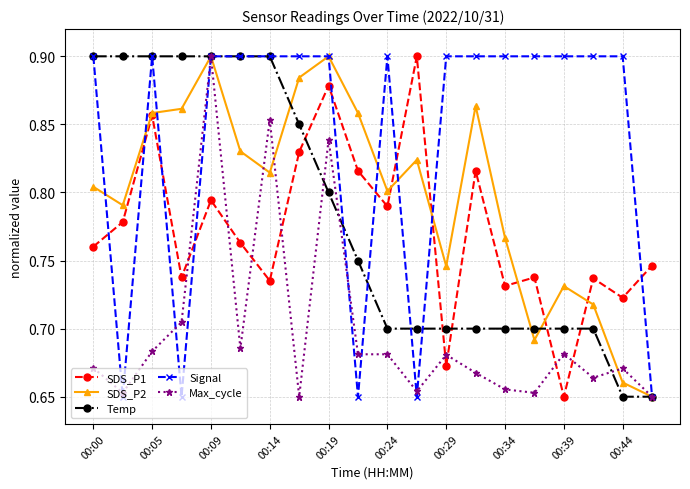

At how many categories does at least one series exceed 0?

20